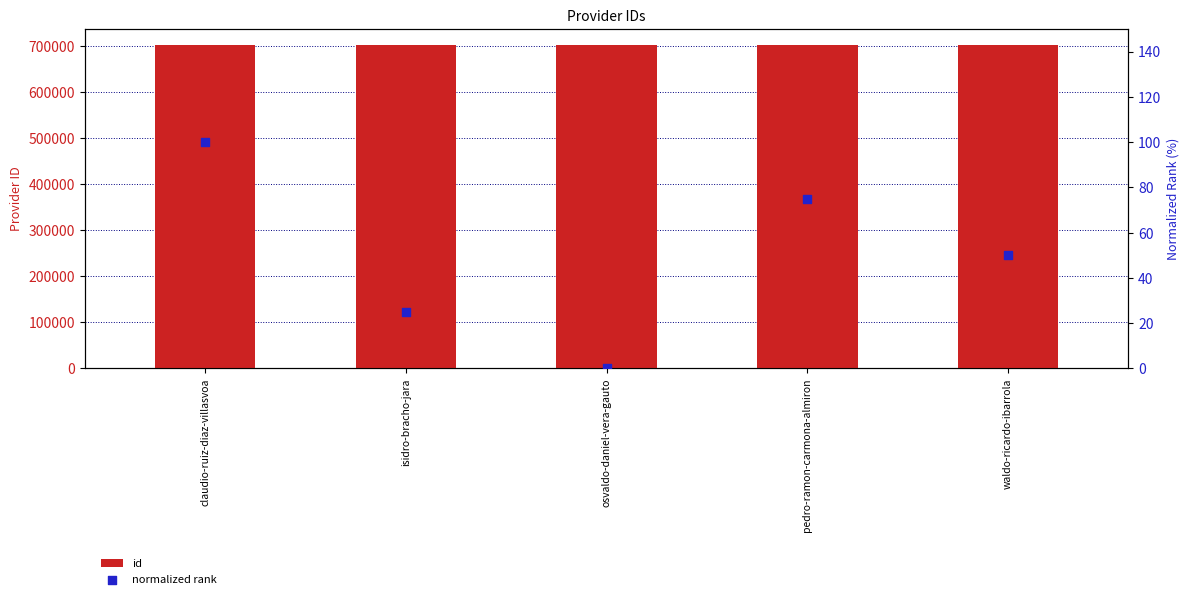

Is the value of id at isidro-bracho-jara greater than the value of normalized rank at isidro-bracho-jara?

Yes